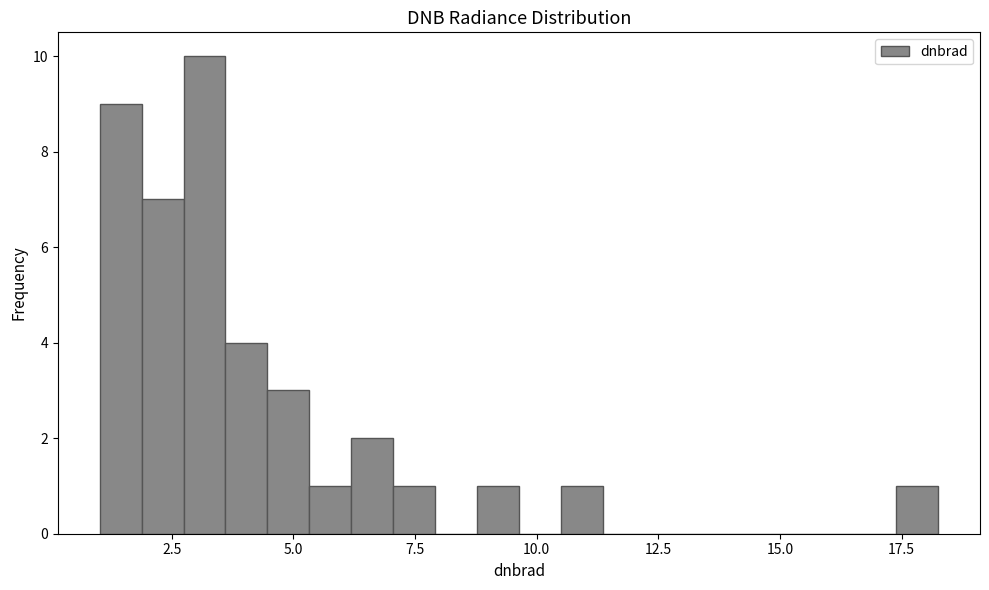

Around what value on the x-axis is the tallest bar? Give the approximate position of its centre, as read against the axis.

3.0